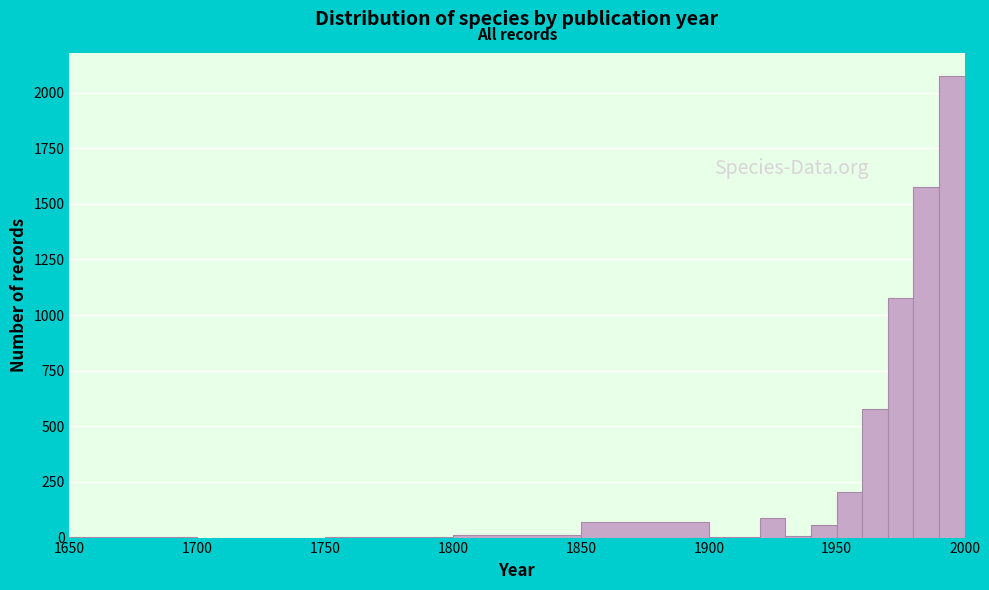

Around what value on the x-axis is the tallest bar? Give the approximate position of its centre, as read against the axis.

1995